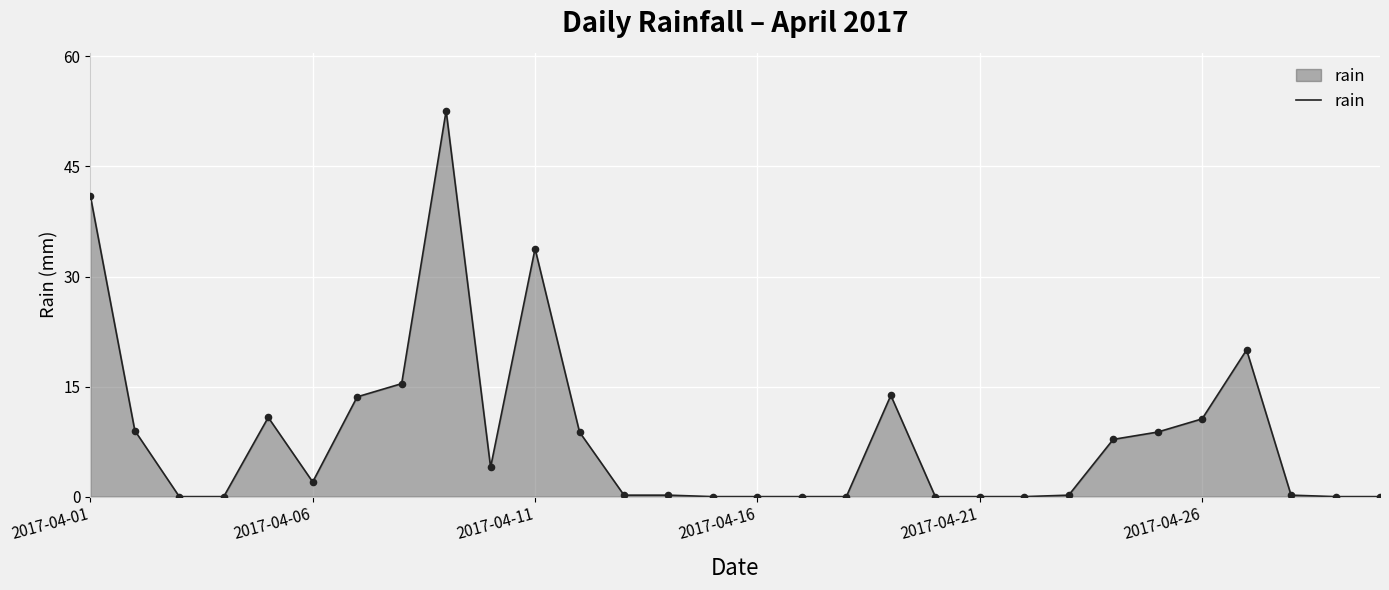

What is the maximum value shown in the chart?

52.6